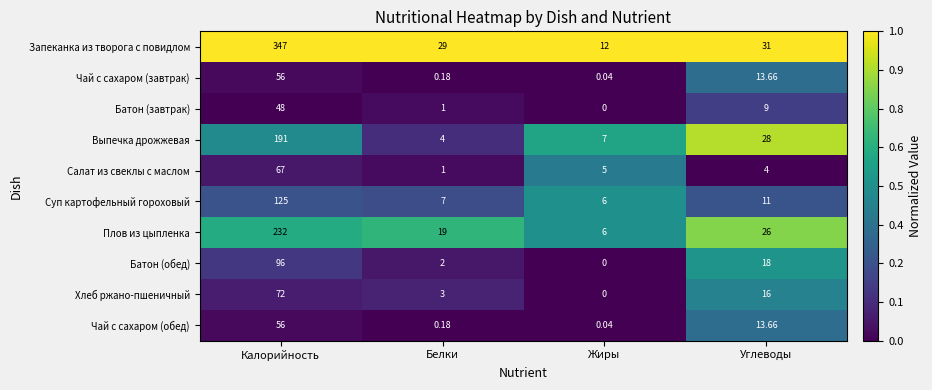

List the labels in order of Плов из цыпленка value, smallest first.

Жиры, Белки, Углеводы, Калорийность